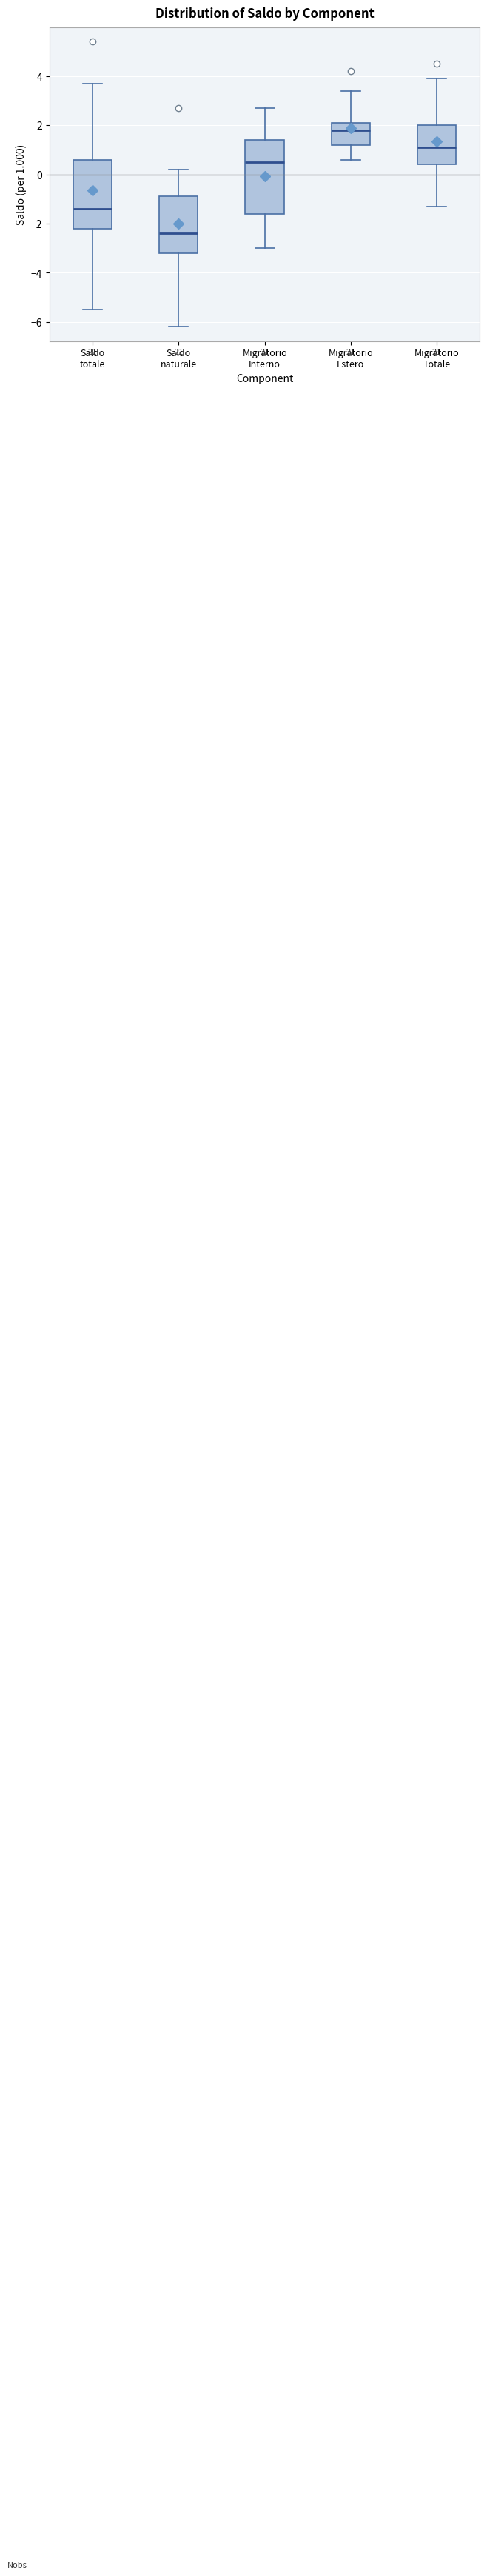

Where is the upper edge of the box for Migratorio Interno on the y-axis? The values are not printed on the chart, so give them approximately, as read against the axis.

1.4